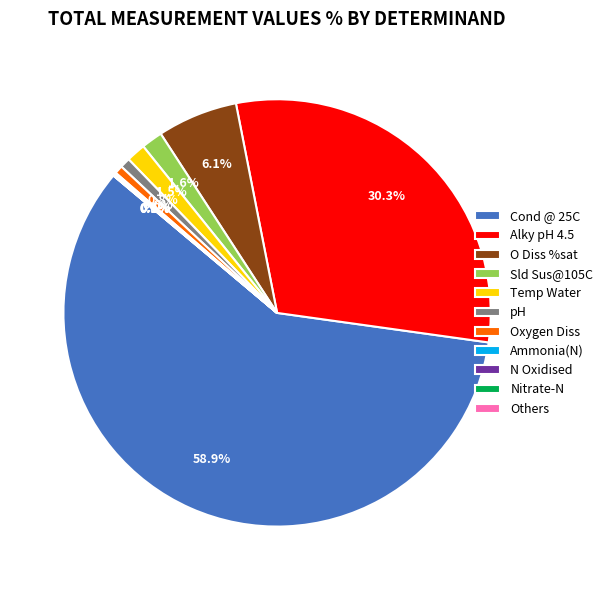

Combined, do Oxygen Diss and O Diss %sat account for over 50%?

No